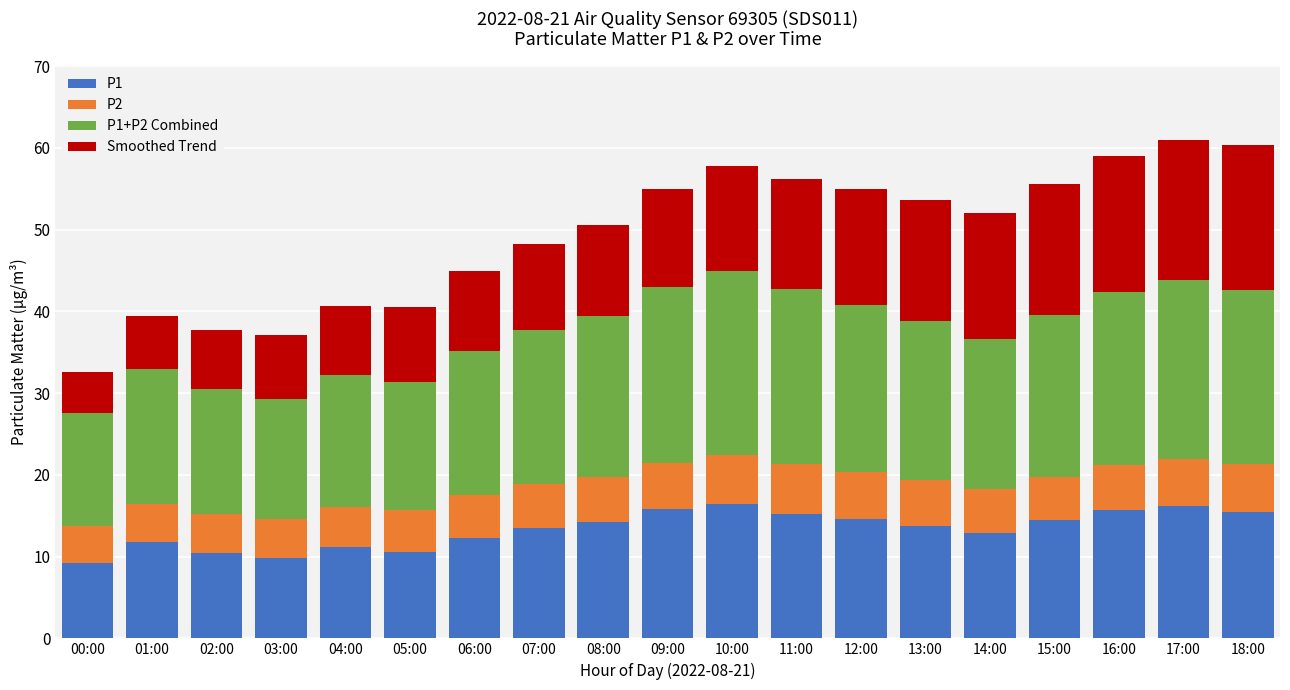

What is the total value across all series at 07:00?

48.3